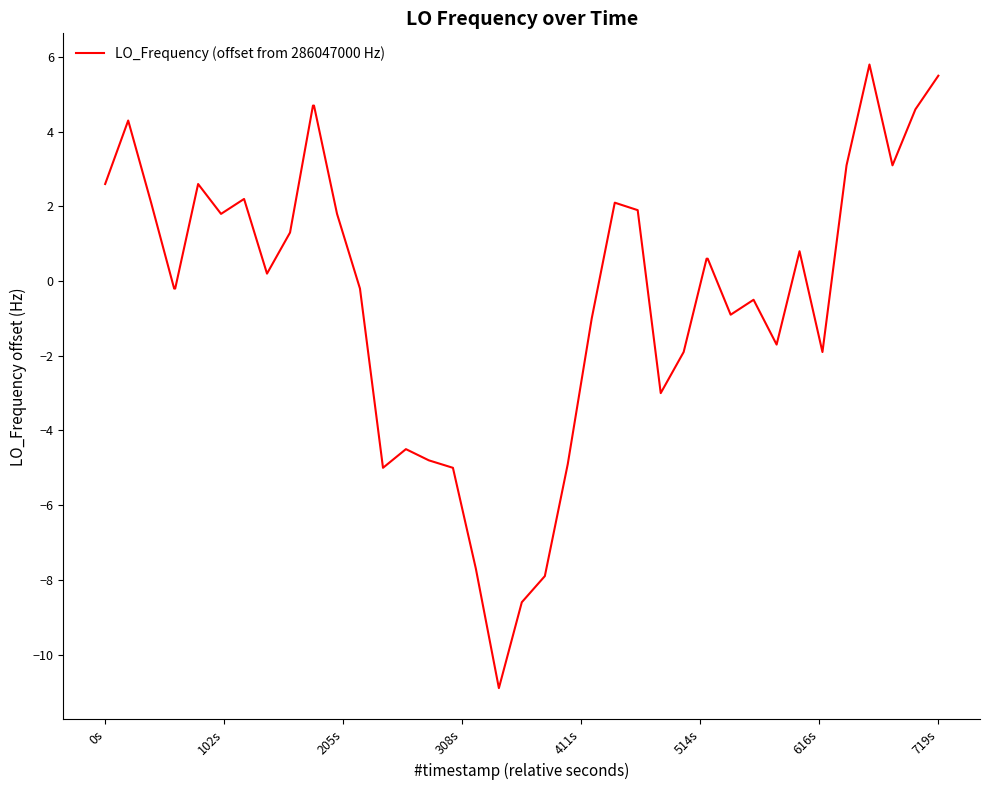

What is the maximum value shown in the chart?

5.8